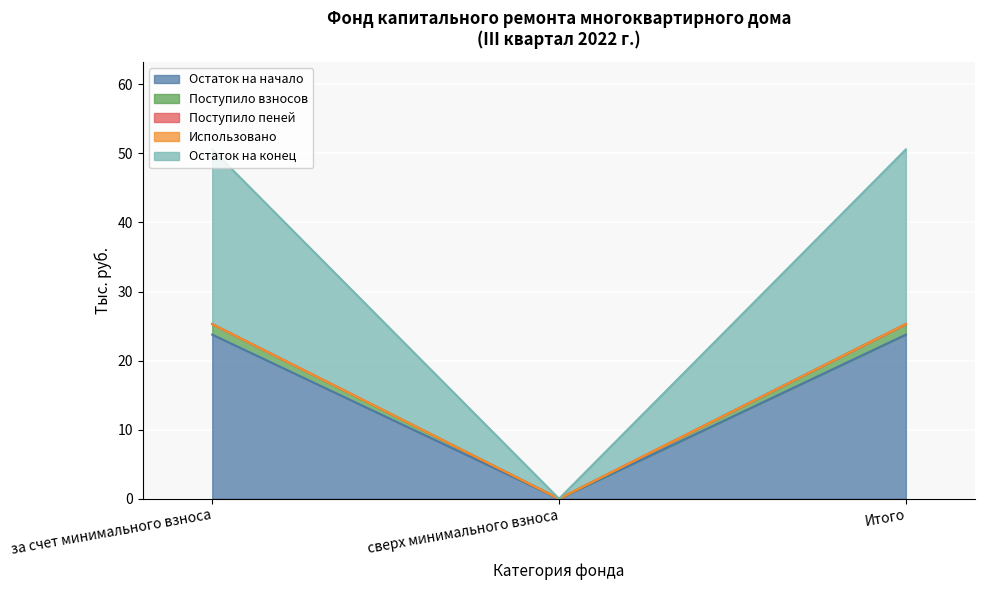

True or false: Остаток на конец has a value of 0.0 at сверх минимального взноса.

True